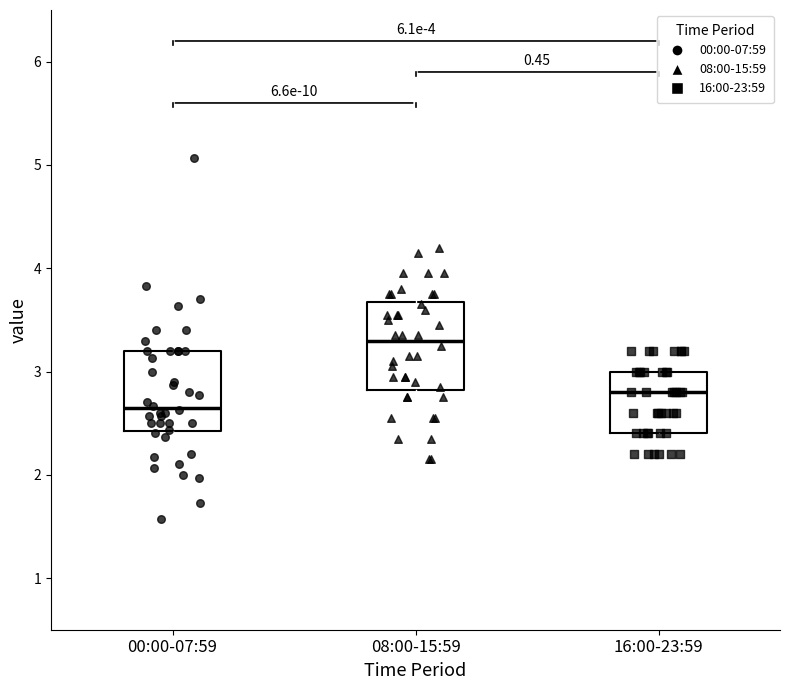

Which box has the highest median line?

08:00-15:59